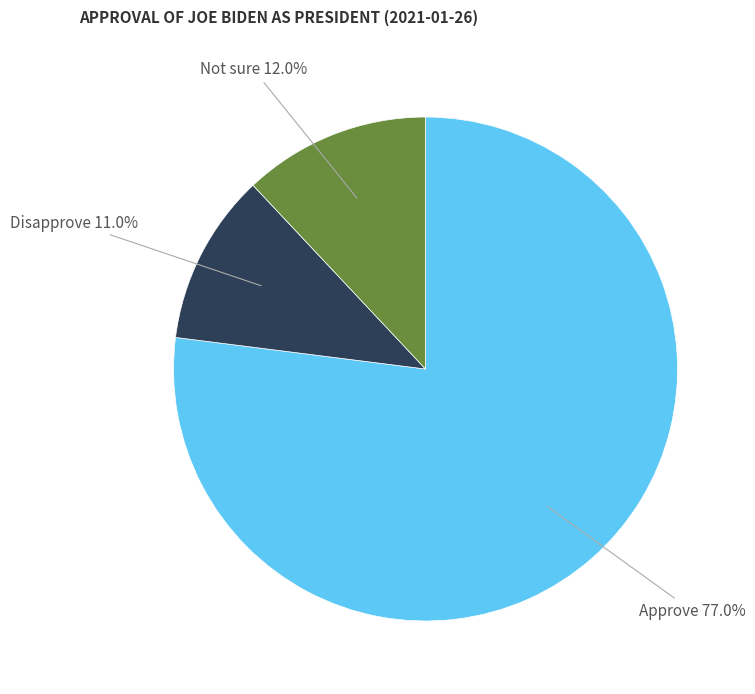

Is there any slice that represents more than half of the pie?

Yes